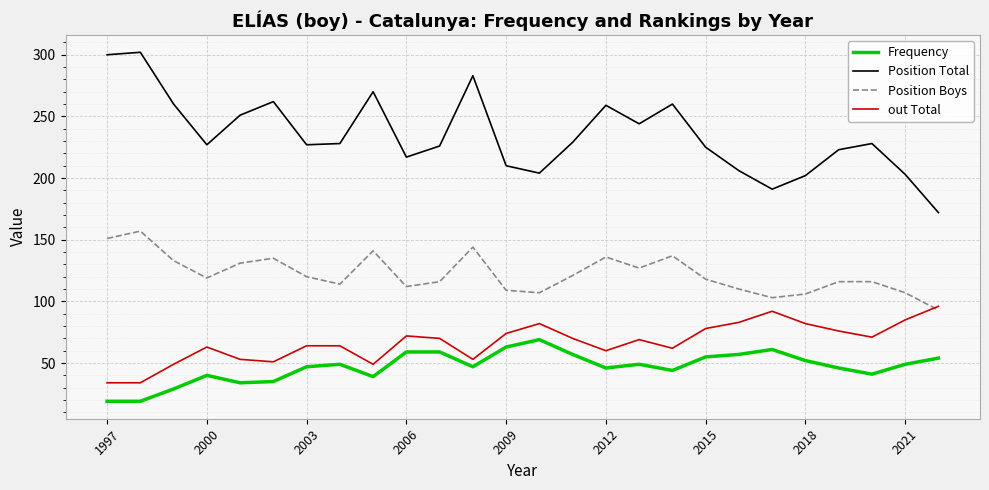

True or false: out Total and Position Total intersect in this chart.

False